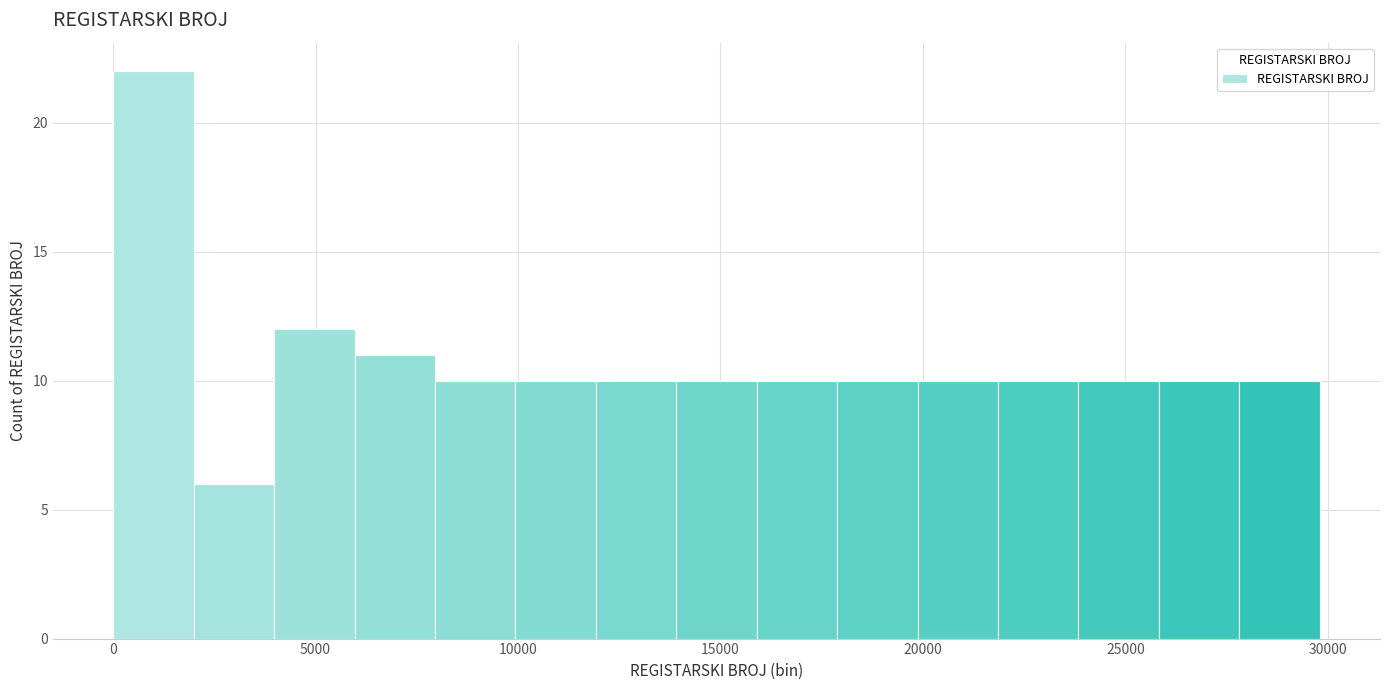

Around what value on the x-axis is the tallest bar? Give the approximate position of its centre, as read against the axis.

1000